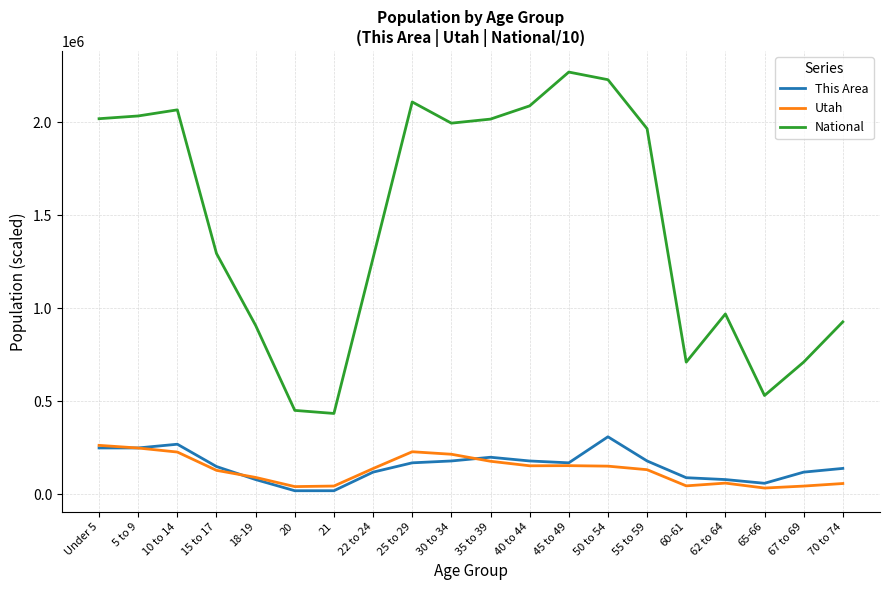

How many values in the National series are below 1966480?

10